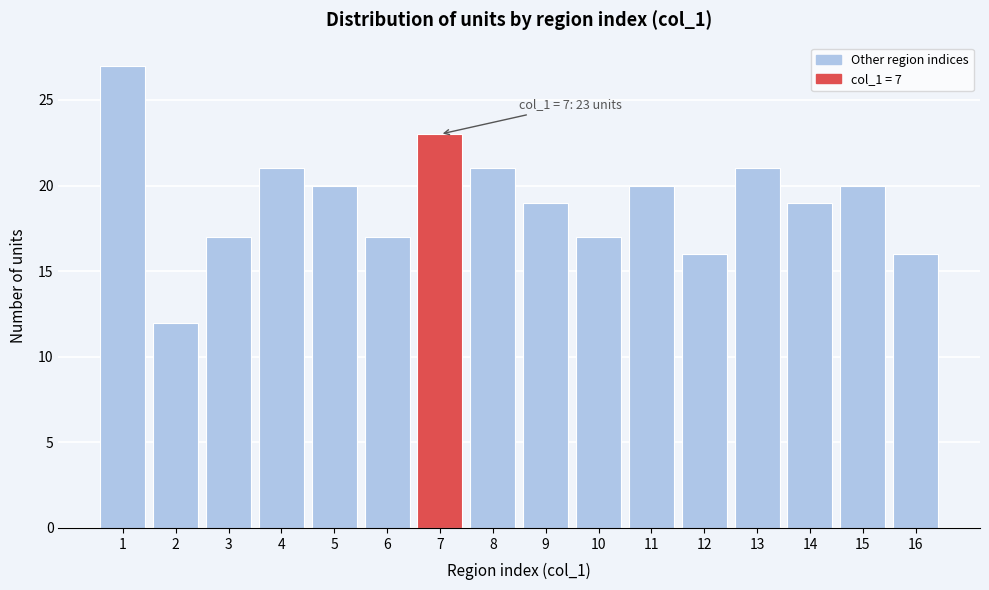

Reading left to right, what are all the values shown in this chart?

1=27	2=12	3=17	4=21	5=20	6=17	7=23	8=21	9=19	10=17	11=20	12=16	13=21	14=19	15=20	16=16